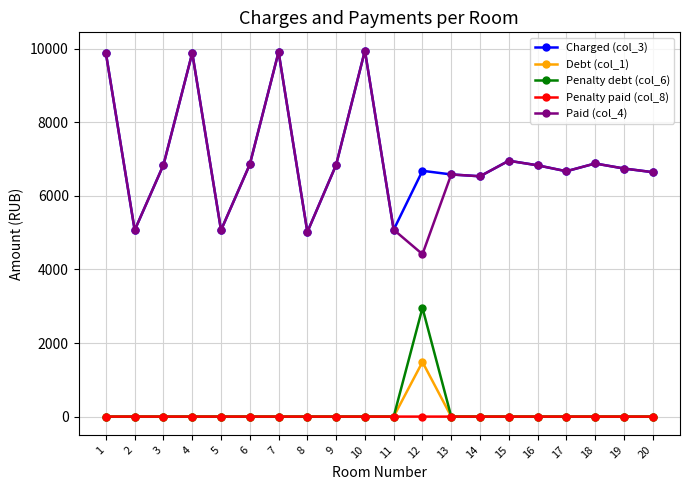

What is the maximum value shown in the chart?

9948.4